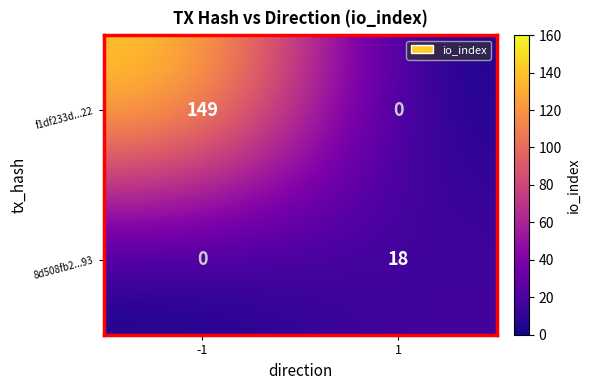

The 8d508fb2...93 series shows 7 at 1. True or false?

False